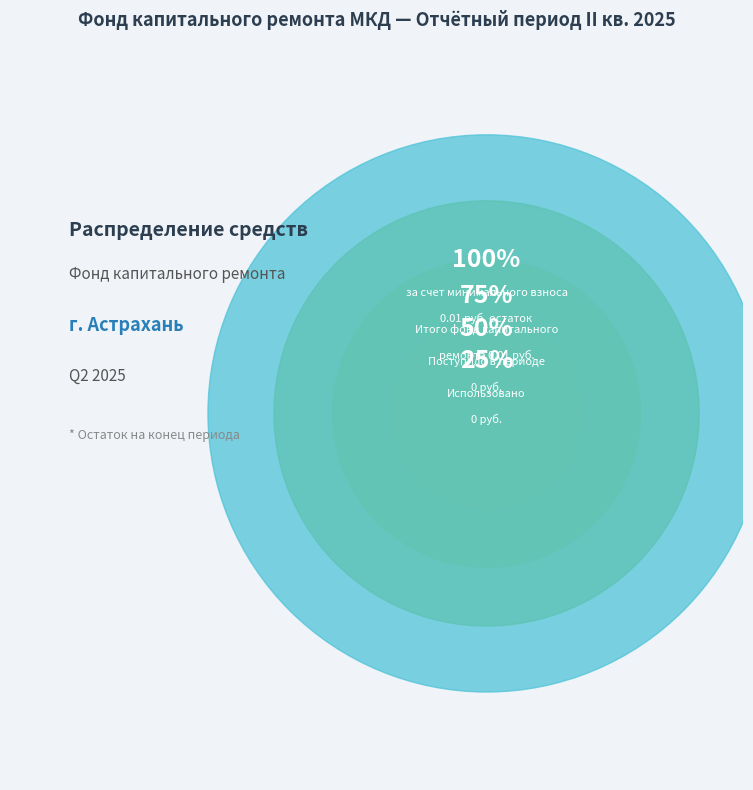

Is there a majority slice in this chart?

Yes